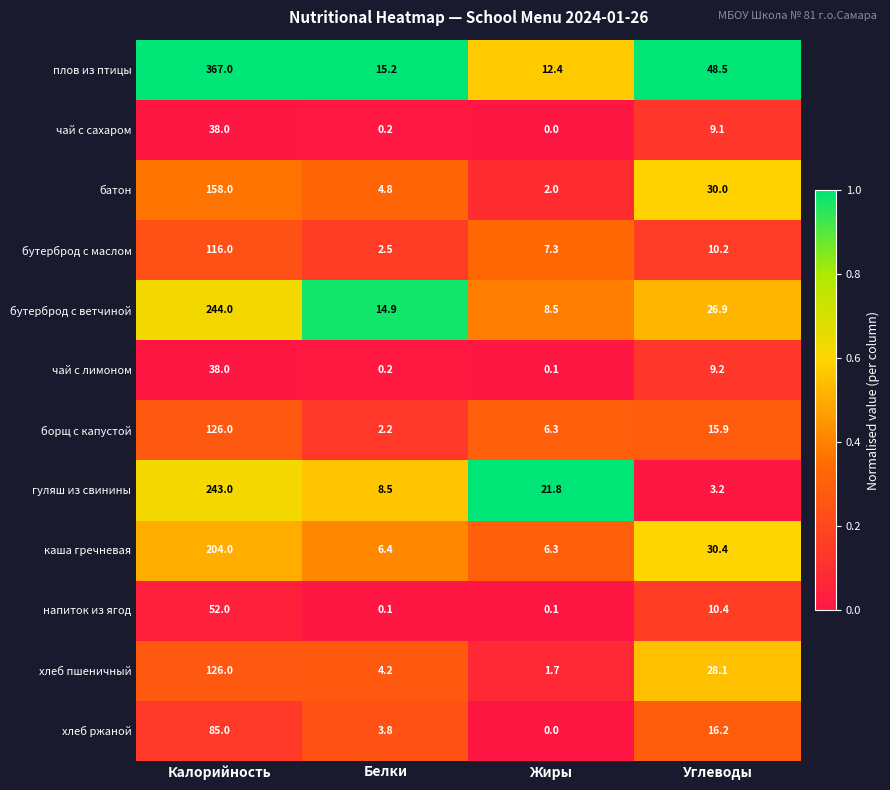

What is the maximum value shown in the chart?

367.0